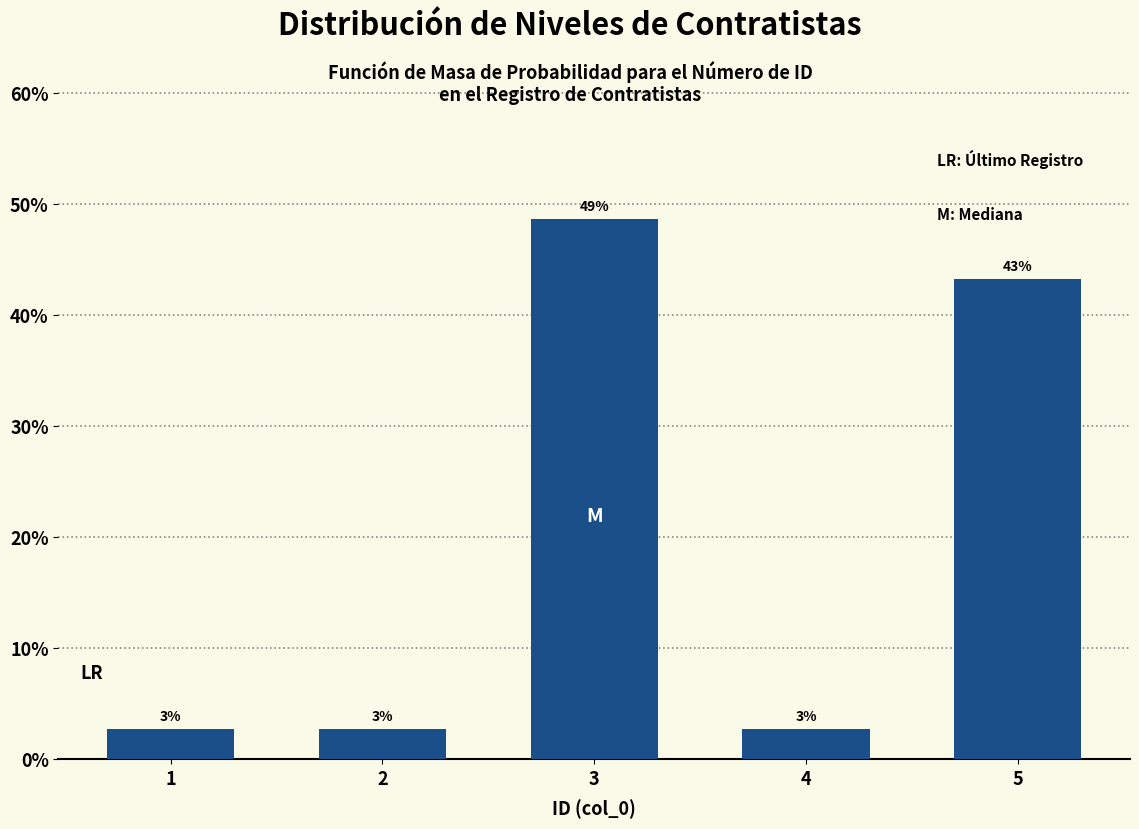

Does the chart contain any negative values?

No